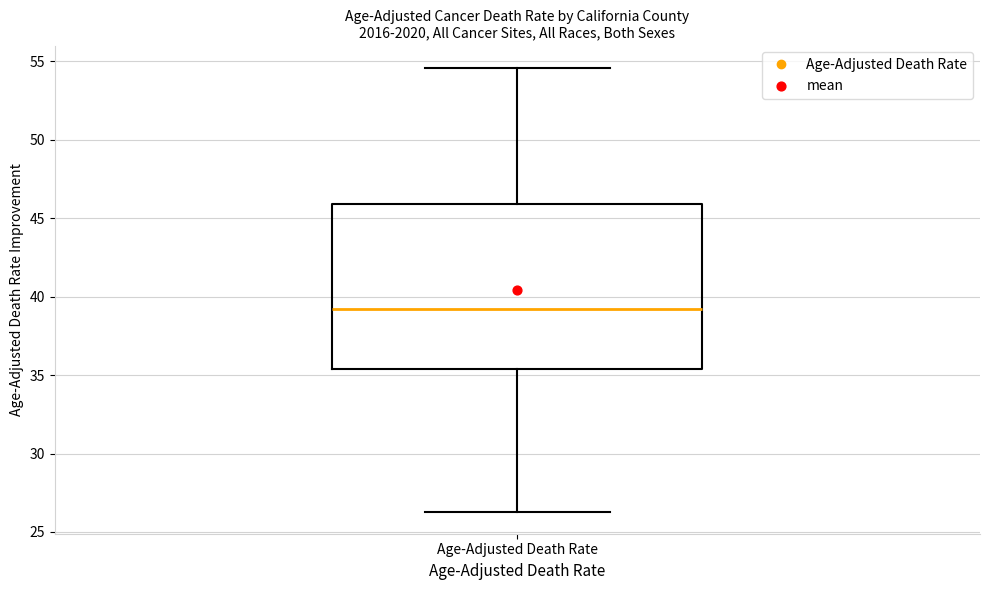

Read this box plot against the y-axis: the position of the median line, the range covered by the box, and the ends of both whiskers. The values are not printed on the chart, so give them approximately, as read against the axis.

median 39.0, box 35.5 to 46.0, whiskers 26.5 to 54.5